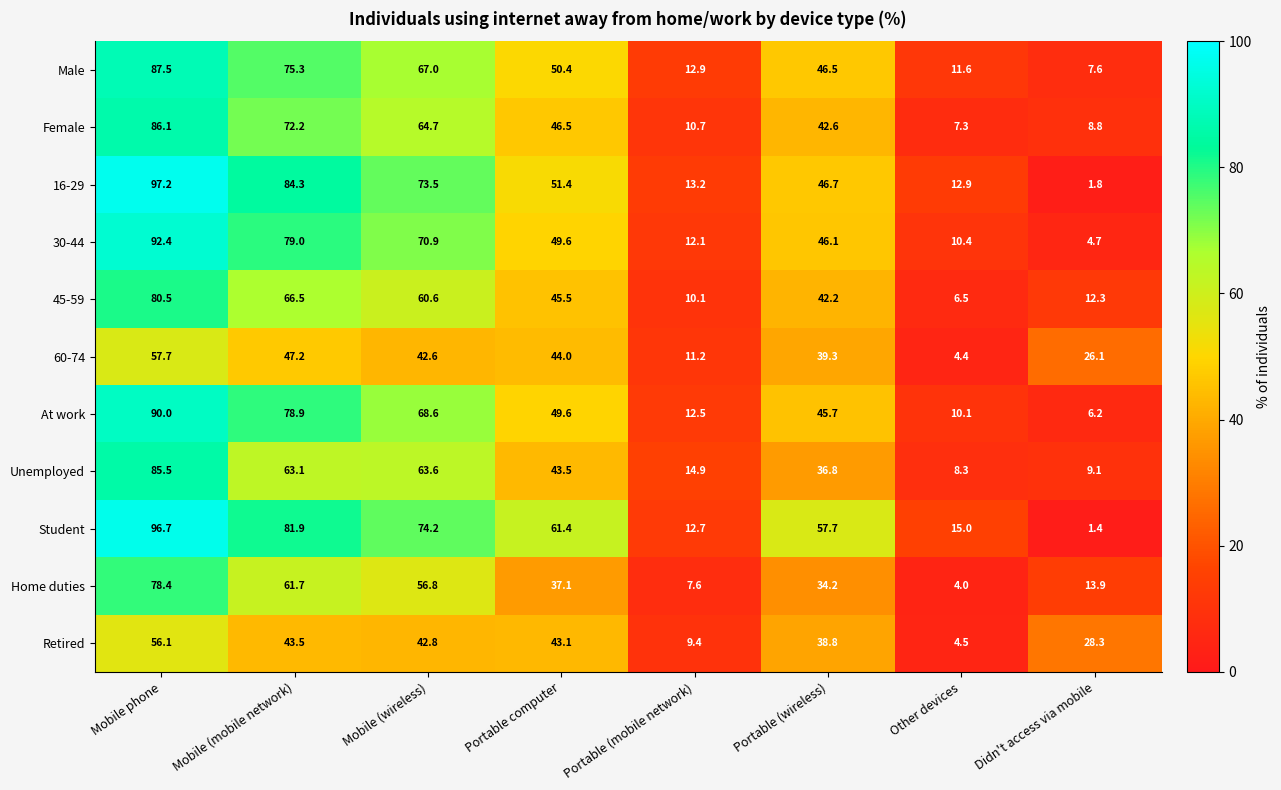

What is the difference between the maximum and minimum values in the Female series?

78.8